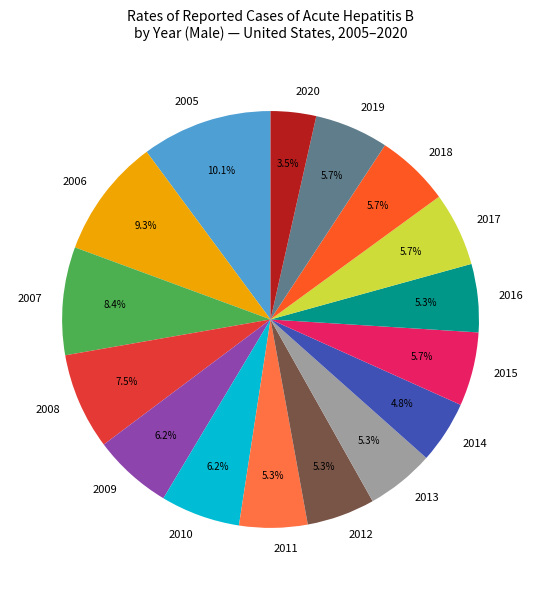

To the nearest percent, what portion does 2005 represent?

10%